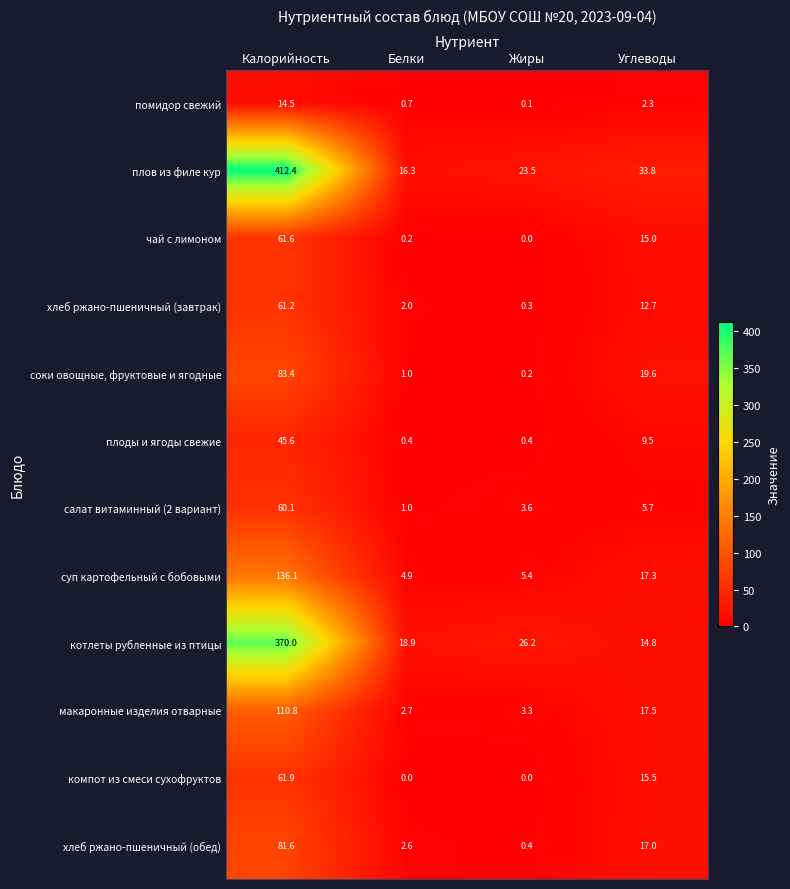

List the series in order of their peak value, lowest first.

помидор свежий, плоды и ягоды свежие, салат витаминный (2 вариант), хлеб ржано-пшеничный (завтрак), чай с лимоном, компот из смеси сухофруктов, хлеб ржано-пшеничный (обед), соки овощные, фруктовые и ягодные, макаронные изделия отварные, суп картофельный с бобовыми, котлеты рубленные из птицы, плов из филе кур